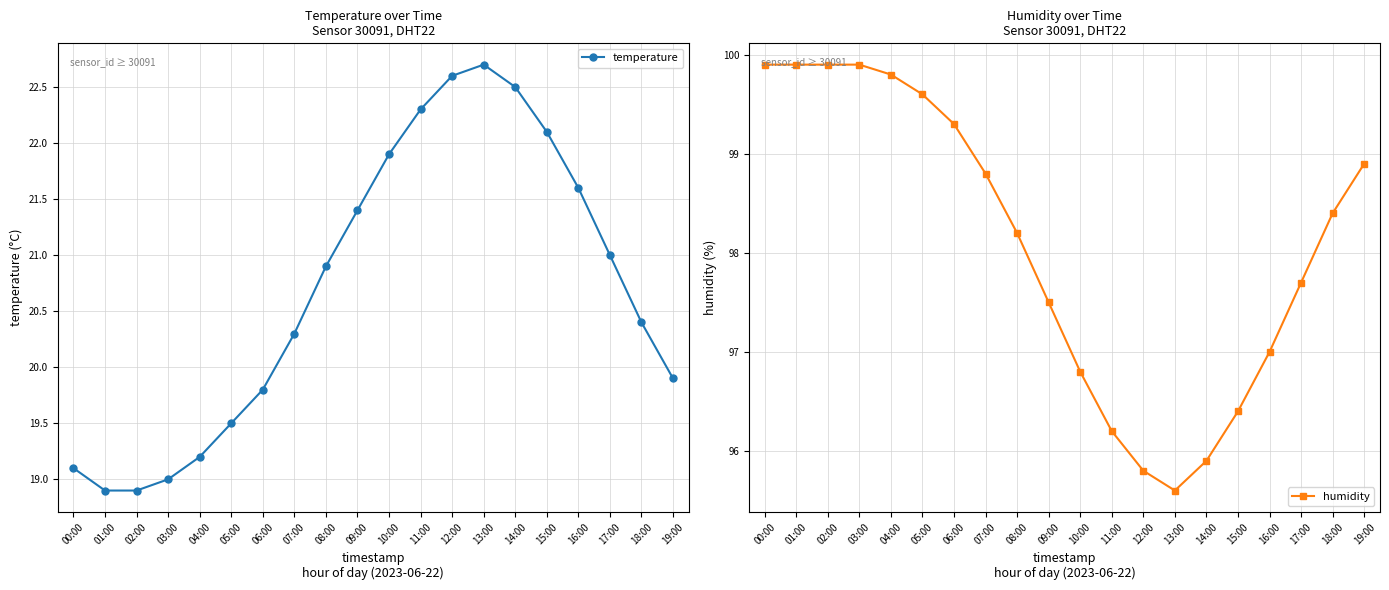

Where is temperature nearest to the value 20?

19:00